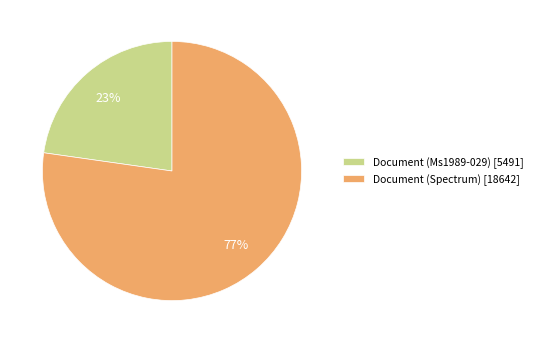

What percentage is the Document (Ms1989-029) slice, to the nearest percent?

23%